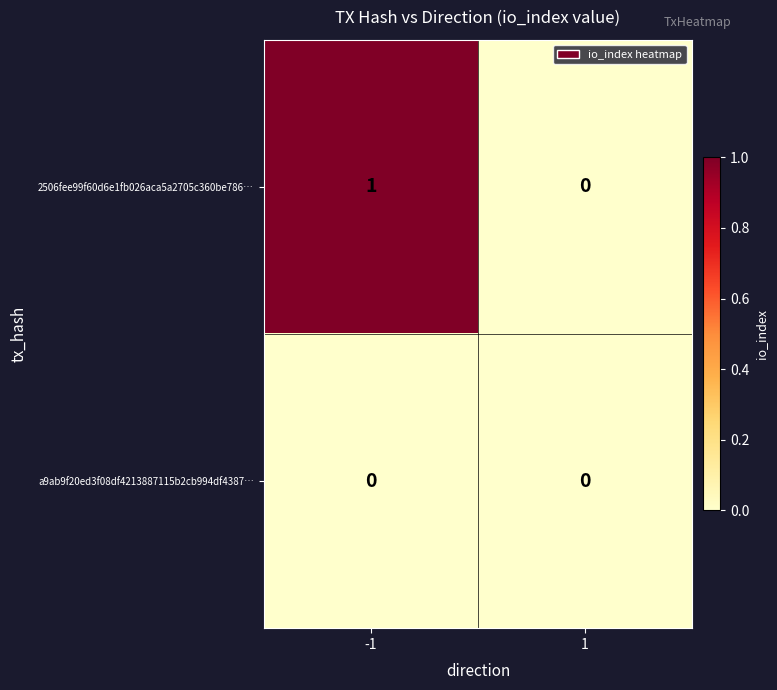

How many values in 2506fee99f60d6e1fb026aca5a2705c360be786… are above zero?

1